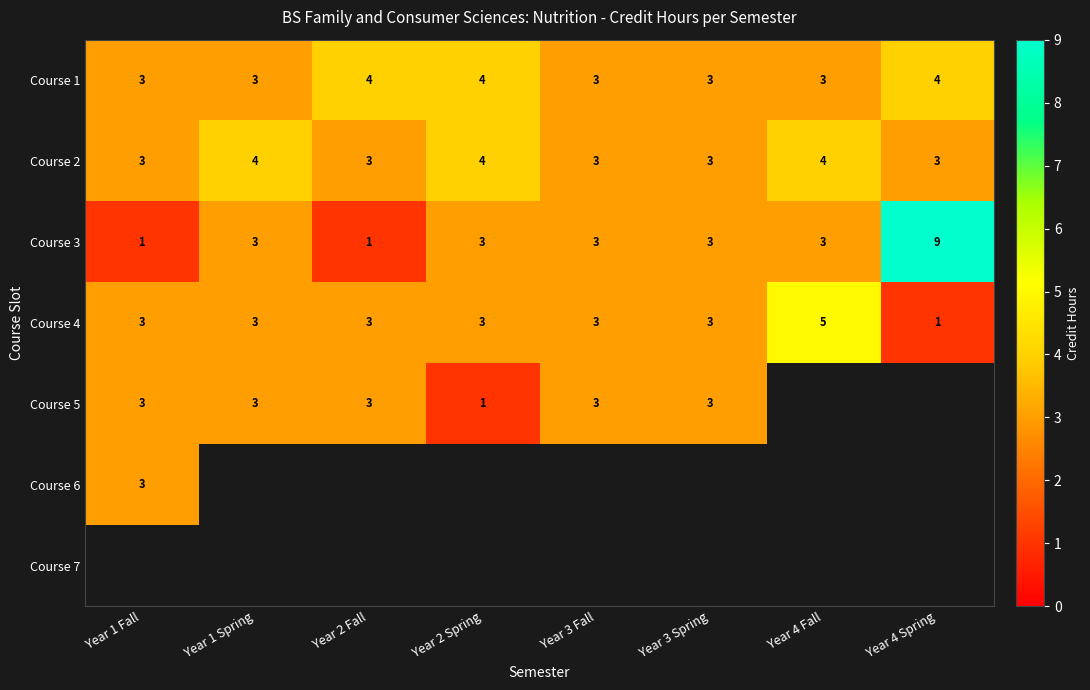

What is the sum of all Course 1 values?

27